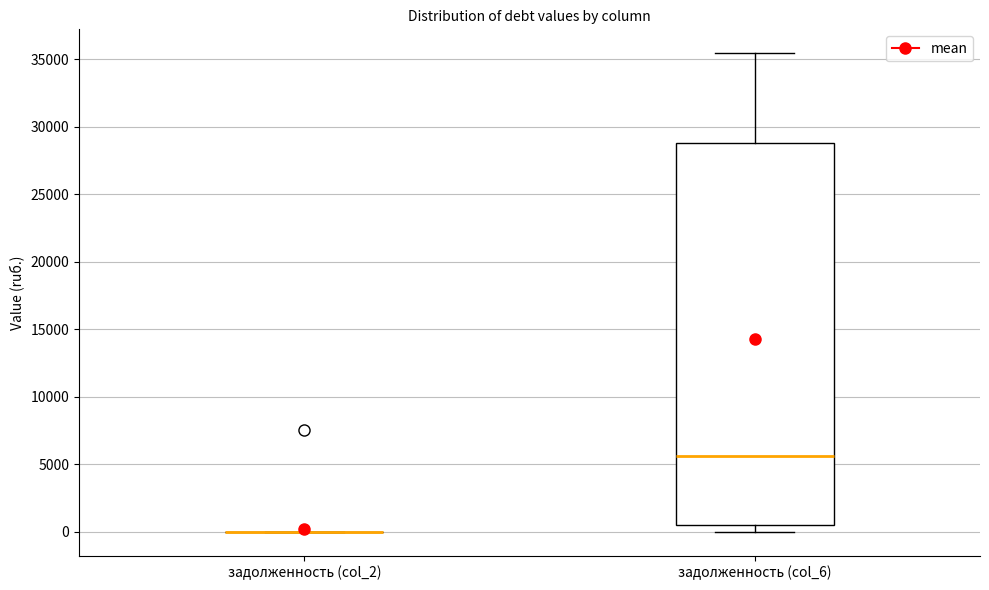

Comparing the boxes themselves (not the whiskers), which one is the tallest?

задолженность (col_6)